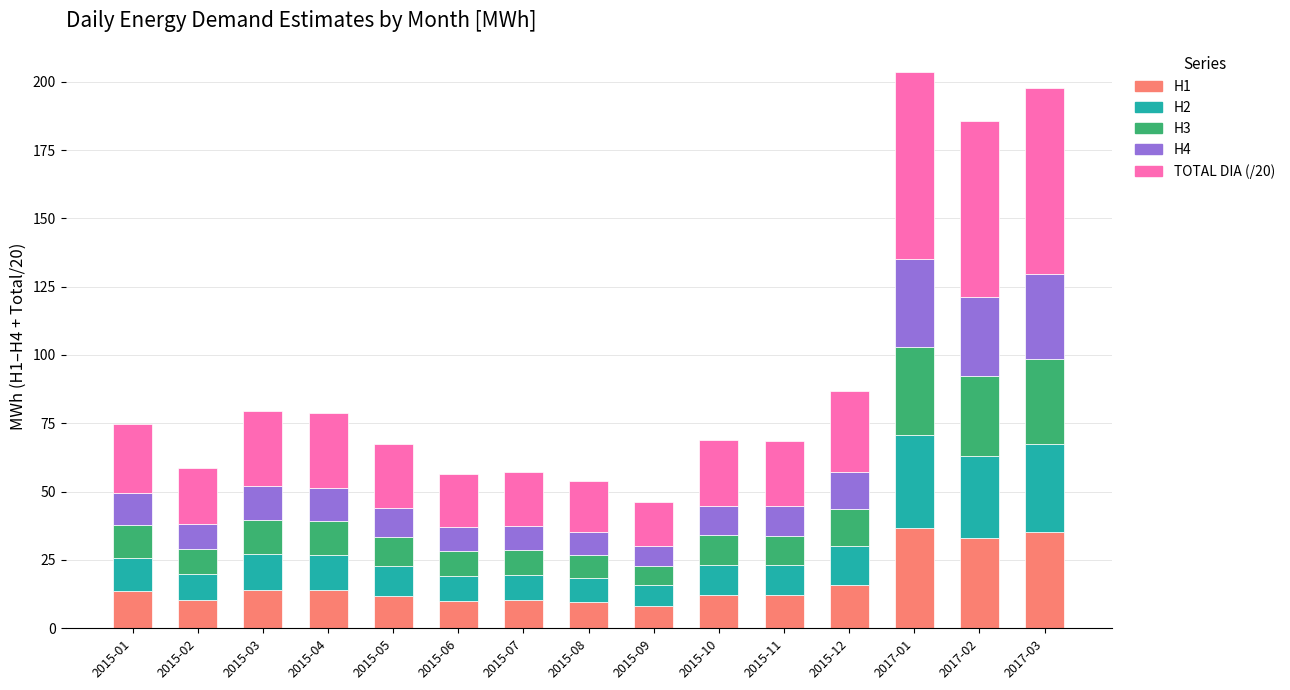

What is the total value across all series at 2017-01?

203.7